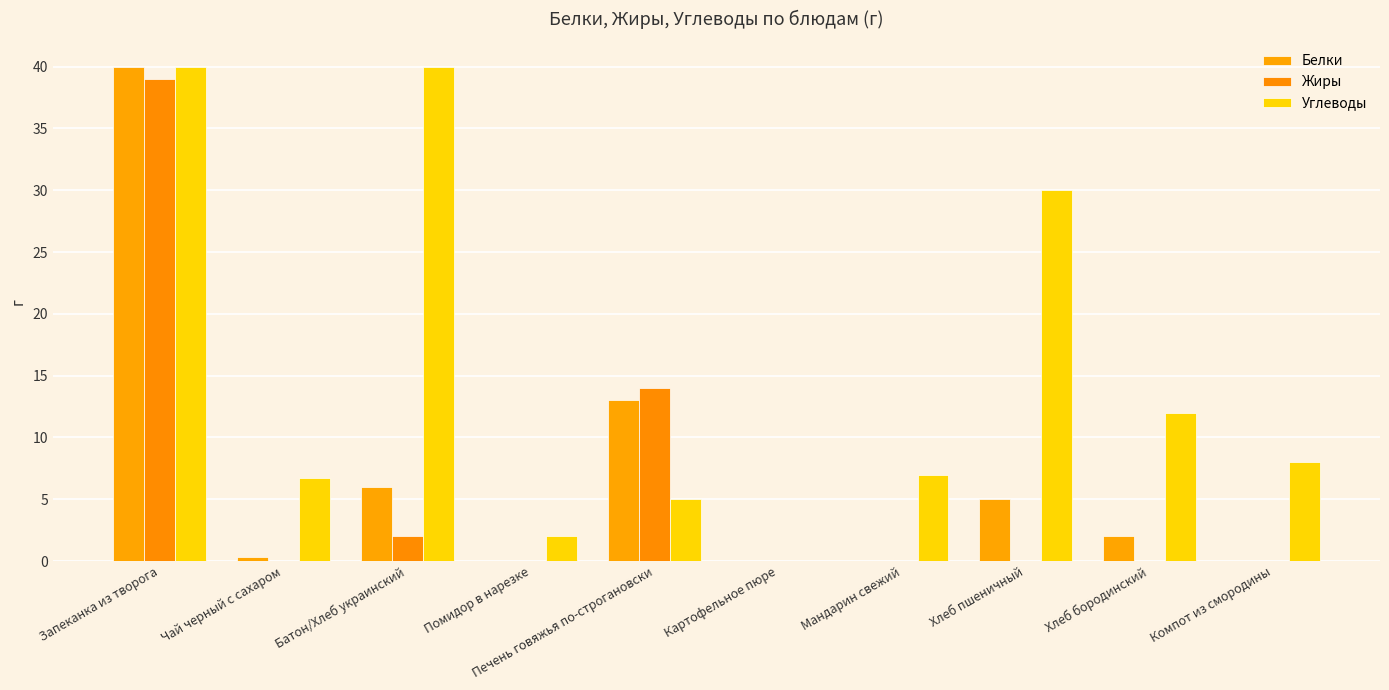

What is the average value of the Углеводы series?

15.1